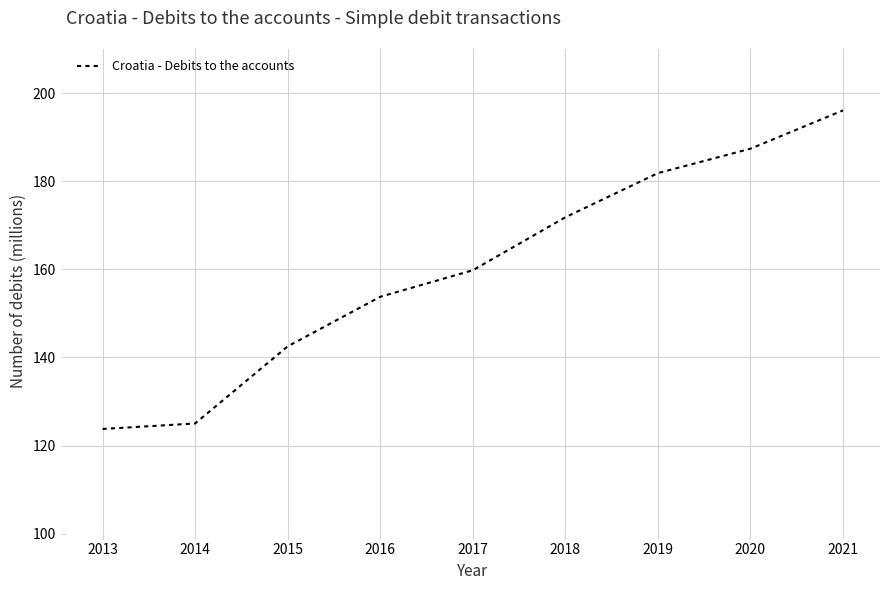

What value does the data have at 2019?

181.8